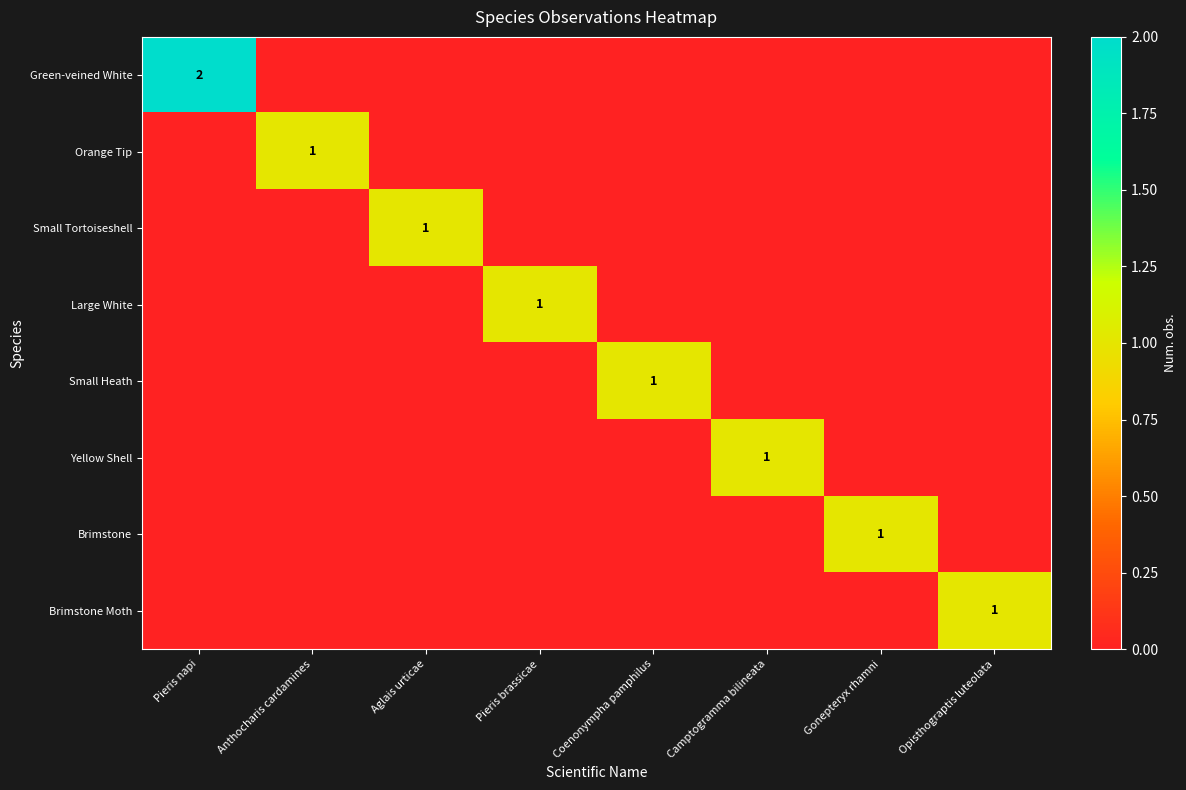

Which series has the largest range (max minus min)?

Green-veined White